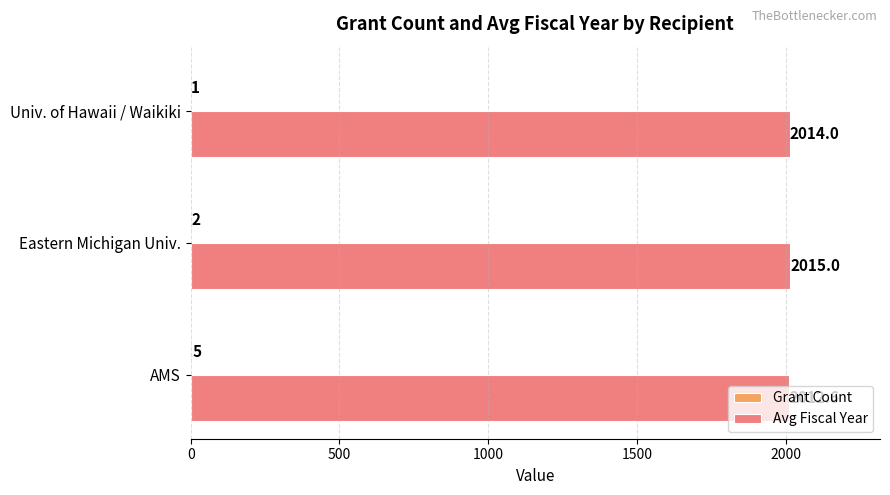

Is it true that Avg Fiscal Year equals 3455.7 at AMS?

False